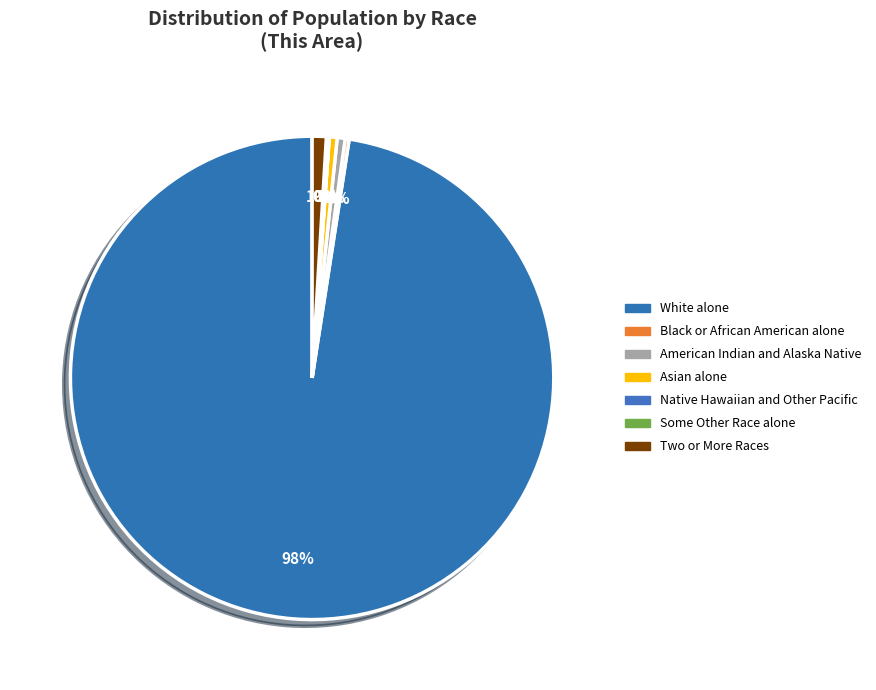

Count the number of slices in the pie.

7